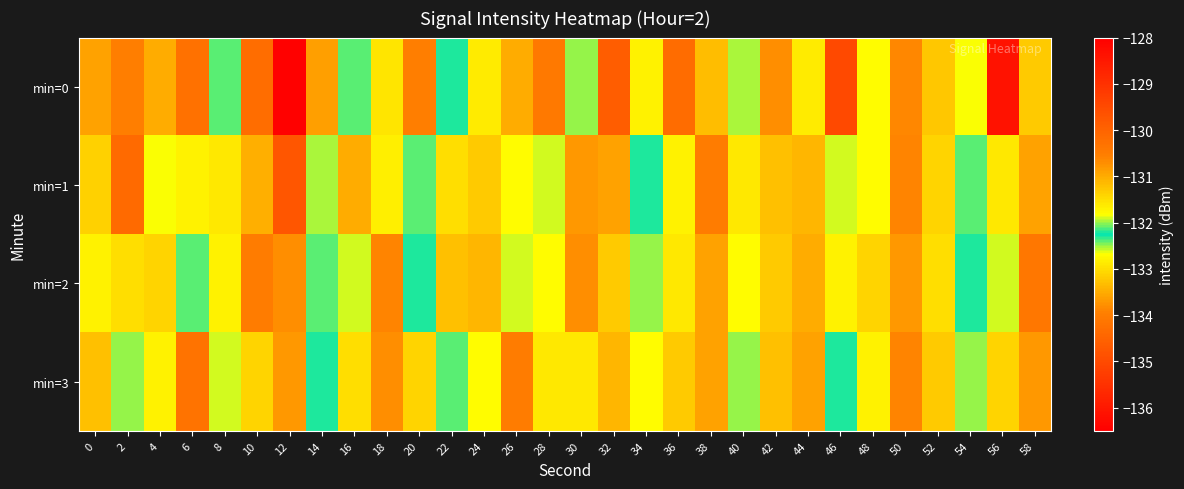

Reading left to right, what are all the values shown in this chart?

min=0: 0=-133.6	2=-134.0	4=-133.5	6=-130.3	8=-132.4	10=-130.2	12=-136.5	14=-133.6	16=-132.4	18=-132.9	20=-134.0	22=-132.2	24=-132.9	26=-133.5	28=-130.4	30=-132.0	32=-134.6	34=-131.7	36=-130.2	38=-131.2	40=-132.5	42=-130.7	44=-132.9	46=-135.0	48=-131.8	50=-133.9	52=-133.2	54=-131.8	56=-128.4	58=-133.2
min=1: 0=-133.1	2=-134.4	4=-132.7	6=-132.8	8=-132.9	10=-133.5	12=-129.7	14=-132.5	16=-133.5	18=-132.8	20=-132.1	22=-131.5	24=-133.2	26=-132.7	28=-131.9	30=-130.8	32=-133.6	34=-132.3	36=-131.7	38=-130.5	40=-132.9	42=-131.2	44=-133.4	46=-132.6	48=-131.8	50=-130.6	52=-133.1	54=-132.4	56=-131.6	58=-130.9
min=2: 0=-132.8	2=-131.5	4=-133.1	6=-132.4	8=-131.7	10=-130.5	12=-133.8	14=-132.1	16=-131.9	18=-130.6	20=-132.3	22=-131.2	24=-133.4	26=-132.6	28=-131.8	30=-130.7	32=-133.2	34=-132.5	36=-131.6	38=-130.9	40=-132.7	42=-131.3	44=-133.5	46=-132.8	48=-131.4	50=-130.8	52=-133.0	54=-132.2	56=-131.9	58=-130.4
min=3: 0=-133.3	2=-132.0	4=-131.7	6=-130.3	8=-132.6	10=-131.4	12=-133.7	14=-132.2	16=-131.5	18=-130.7	20=-133.1	22=-132.4	24=-131.8	26=-130.5	28=-132.9	30=-131.6	32=-133.4	34=-132.7	36=-131.3	38=-130.9	40=-132.5	42=-131.2	44=-133.6	46=-132.3	48=-131.7	50=-130.6	52=-133.2	54=-132.5	56=-131.4	58=-130.8